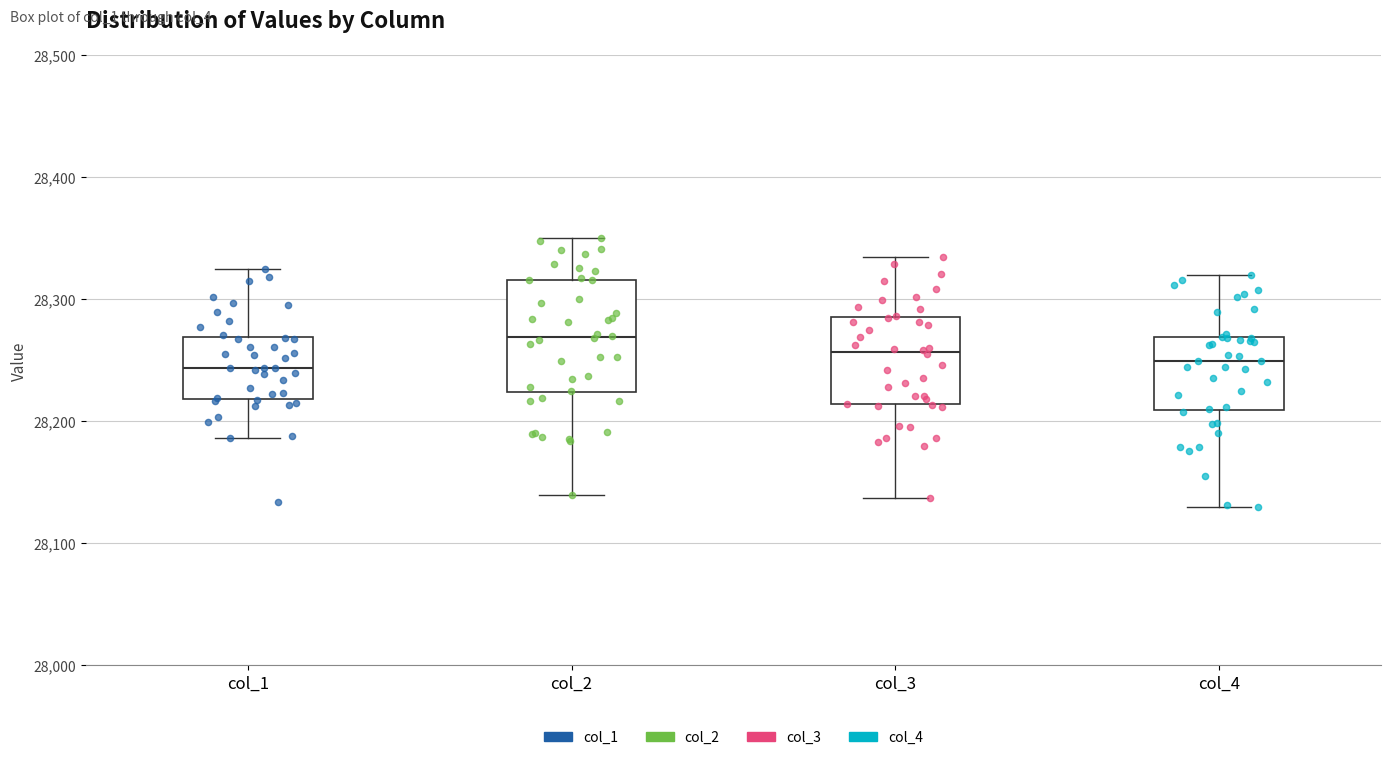

Which box's median line is the highest?

col_2